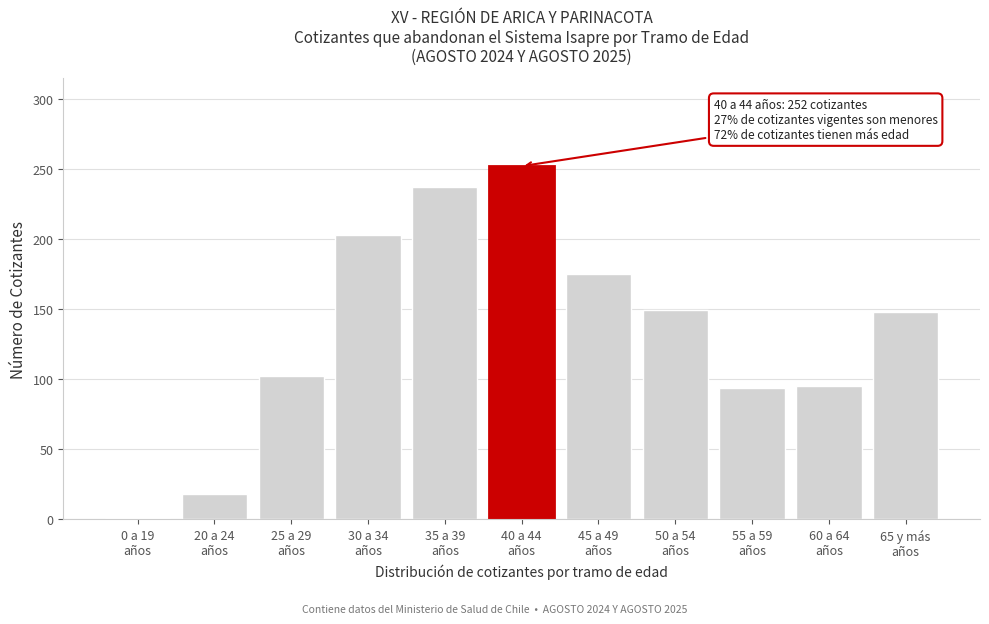

What is the value of the 7th bar from the left?

175